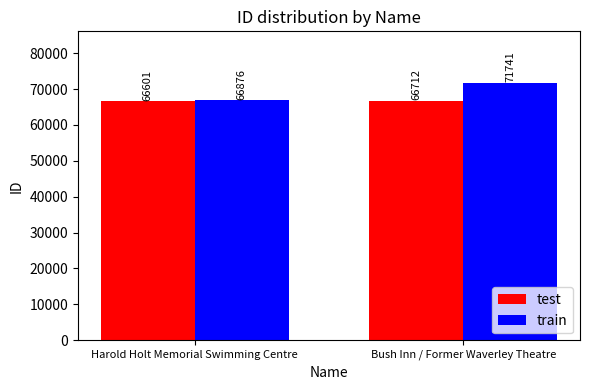

Rank the series by their maximum value, from lowest to highest.

test, train